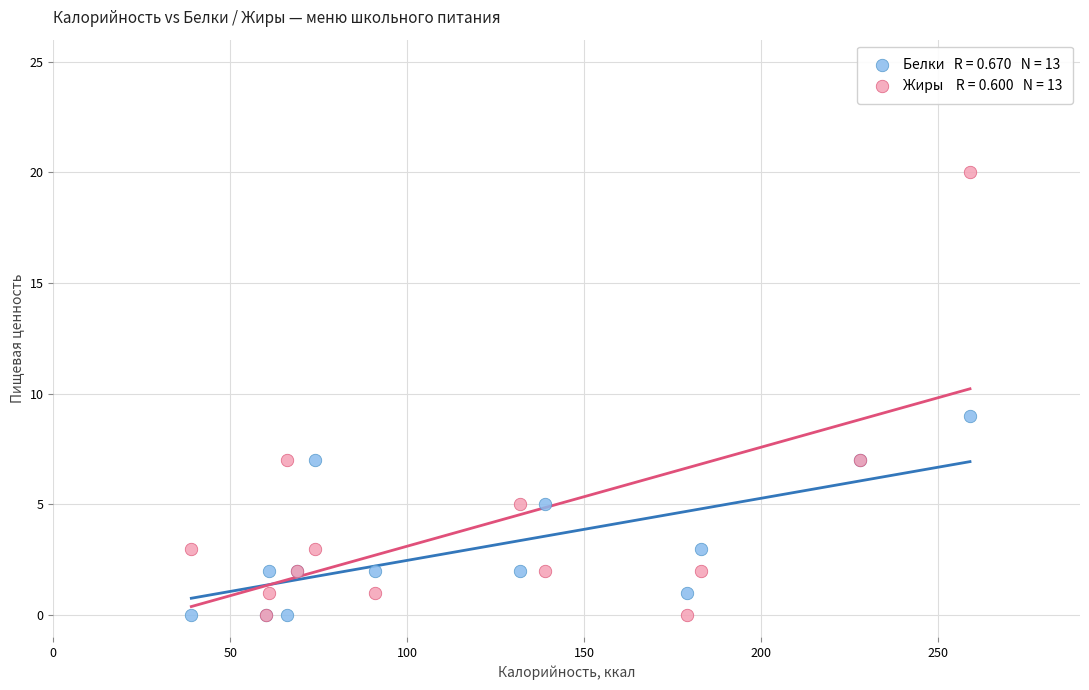

Across all series, what Y value is closest to 10?

9